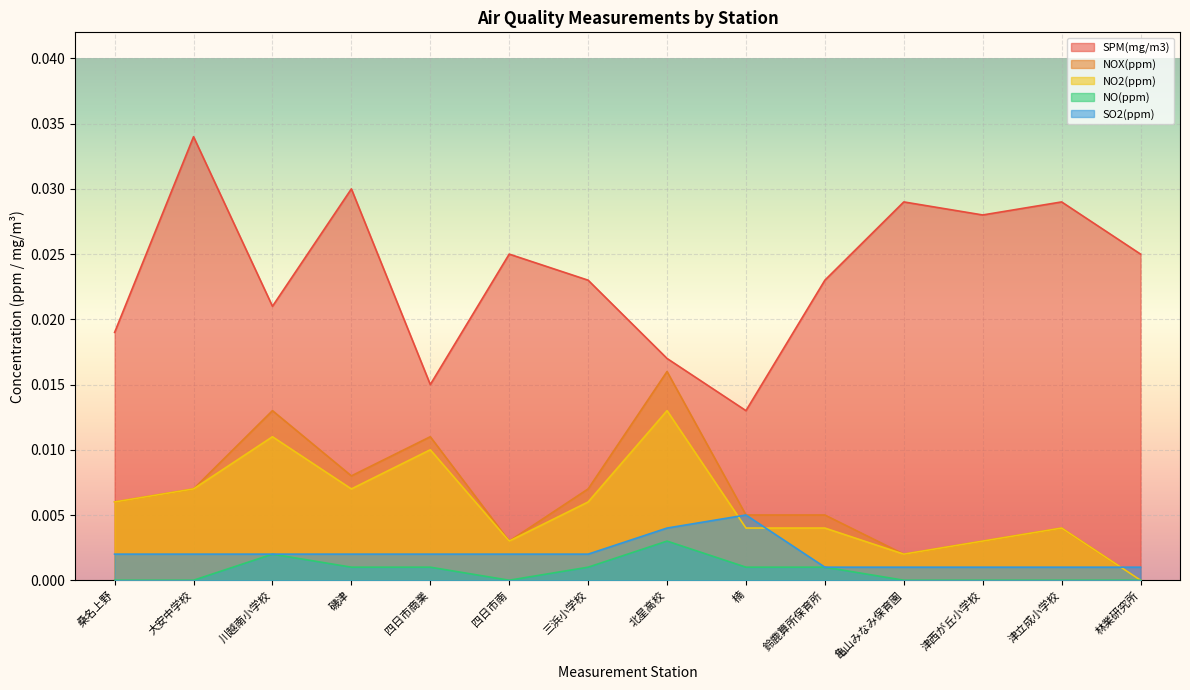

True or false: SO2(ppm) and NOX(ppm) cross at least once.

True